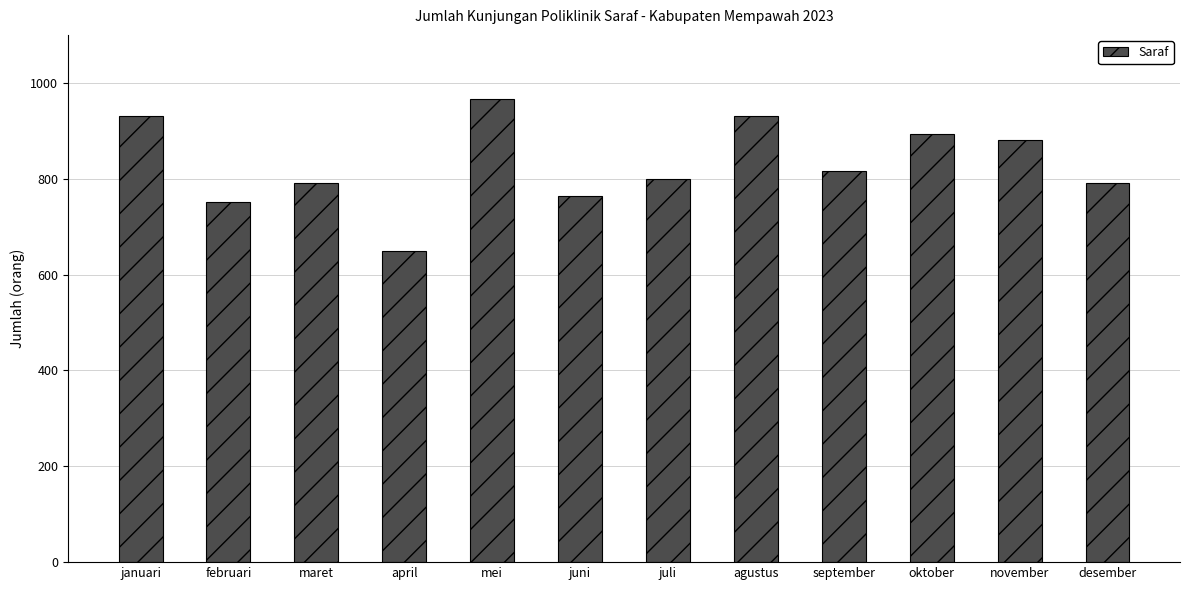

The chart shows a value of 817 at september. True or false?

True